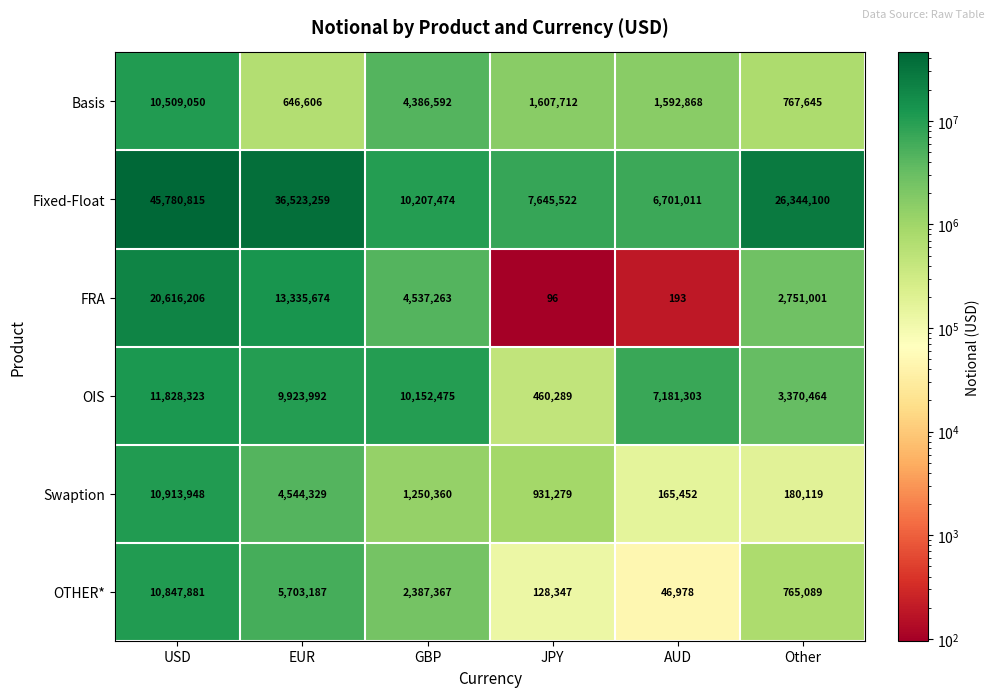

What is the sum of the OTHER* values at Other and JPY?

893436